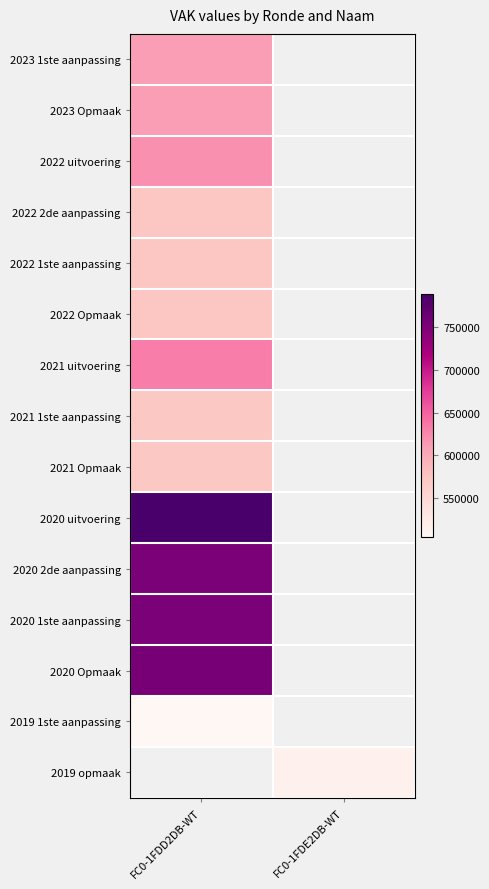

Which label corresponds to the largest value in the chart?

FC0-1FDD2DB-WT